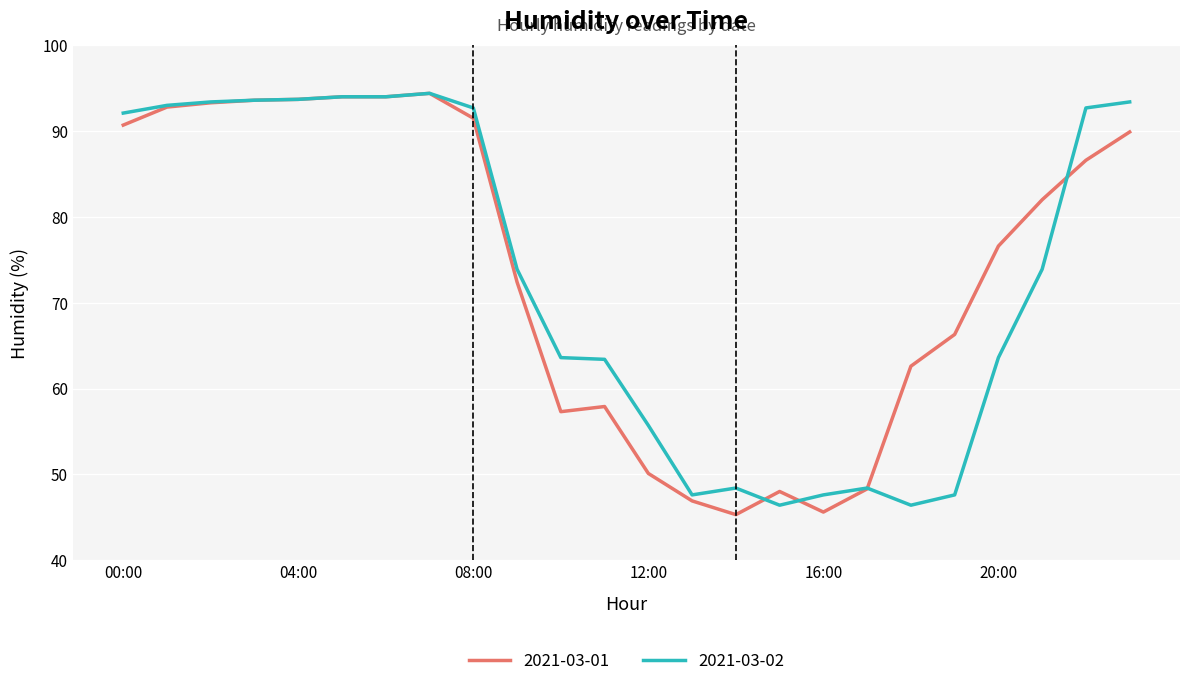

What is the greatest value displayed?

94.4